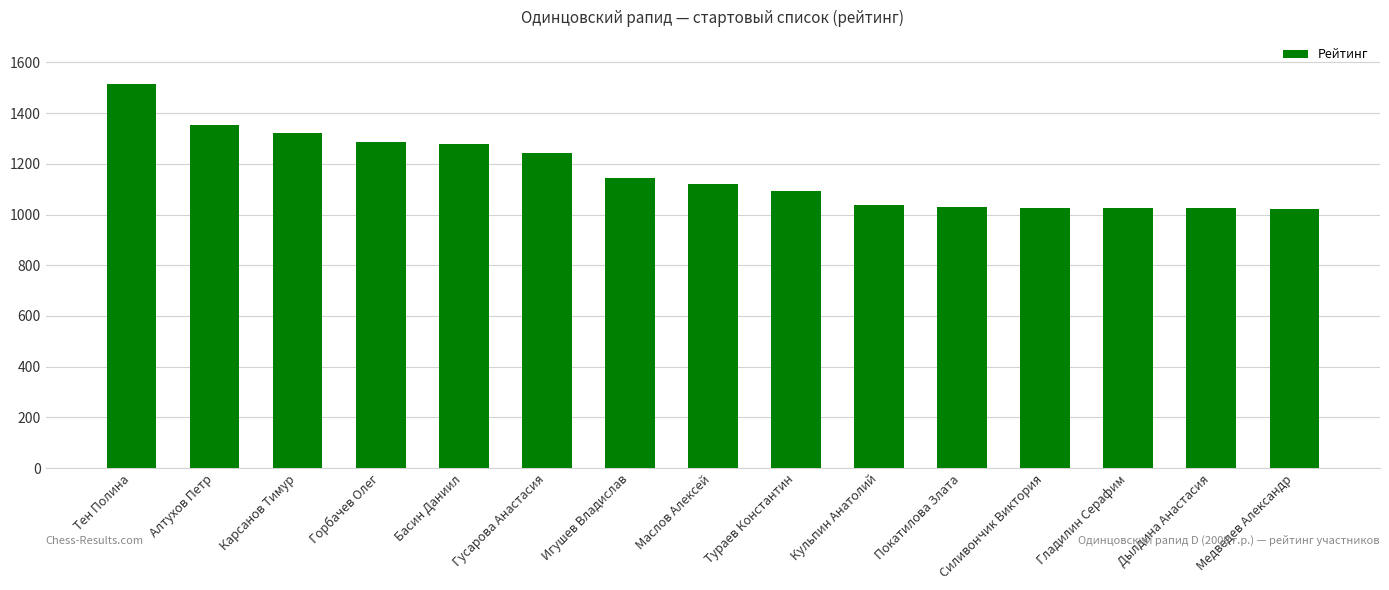

What position from the right is Алтухов Петр?

14